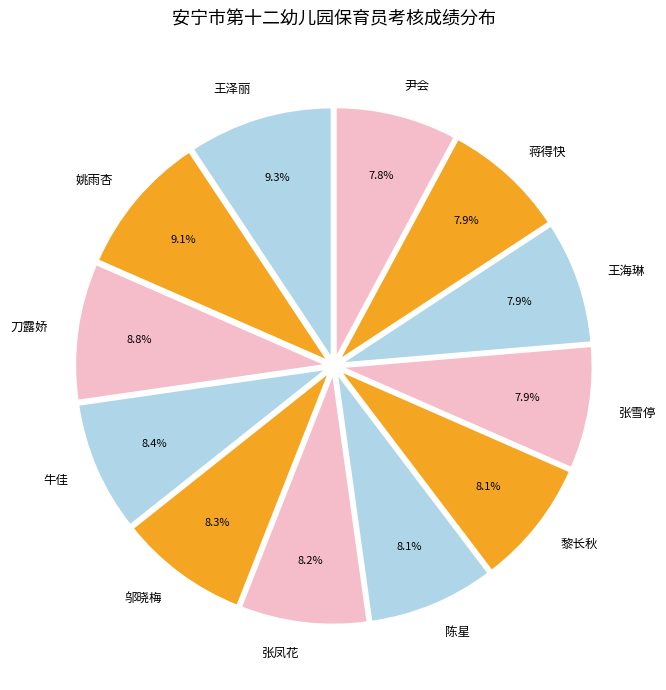

Does 蒋得快 account for over 50% of the chart?

No